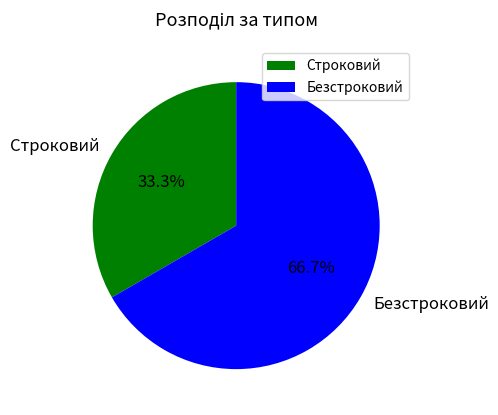

What percentage is the Строковий slice, to the nearest percent?

33%